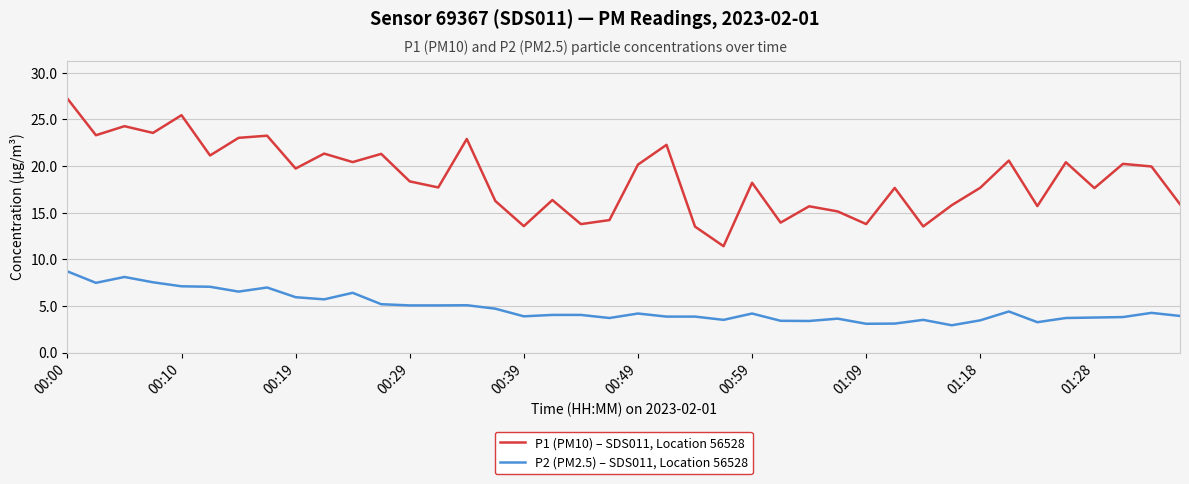

What is the maximum value for P2 (PM2.5) – SDS011, Location 56528?

8.7